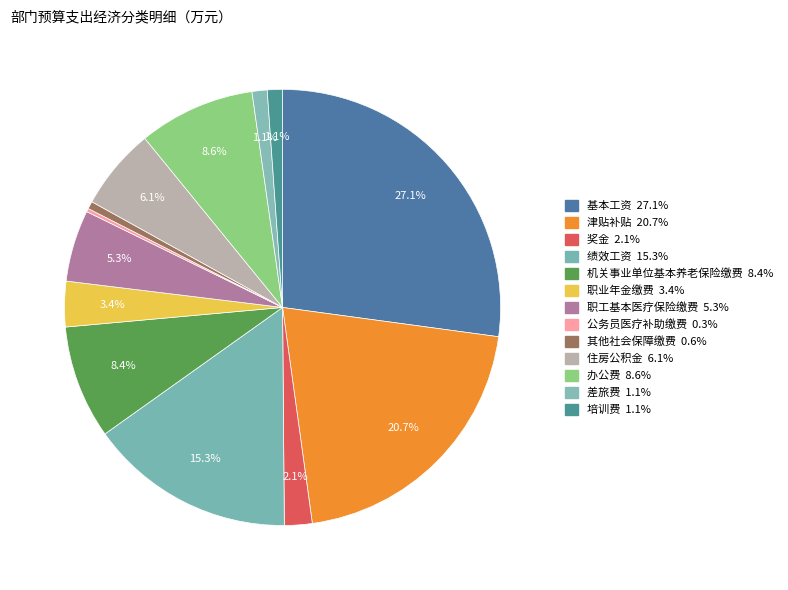

How many slices are in this pie chart?

13